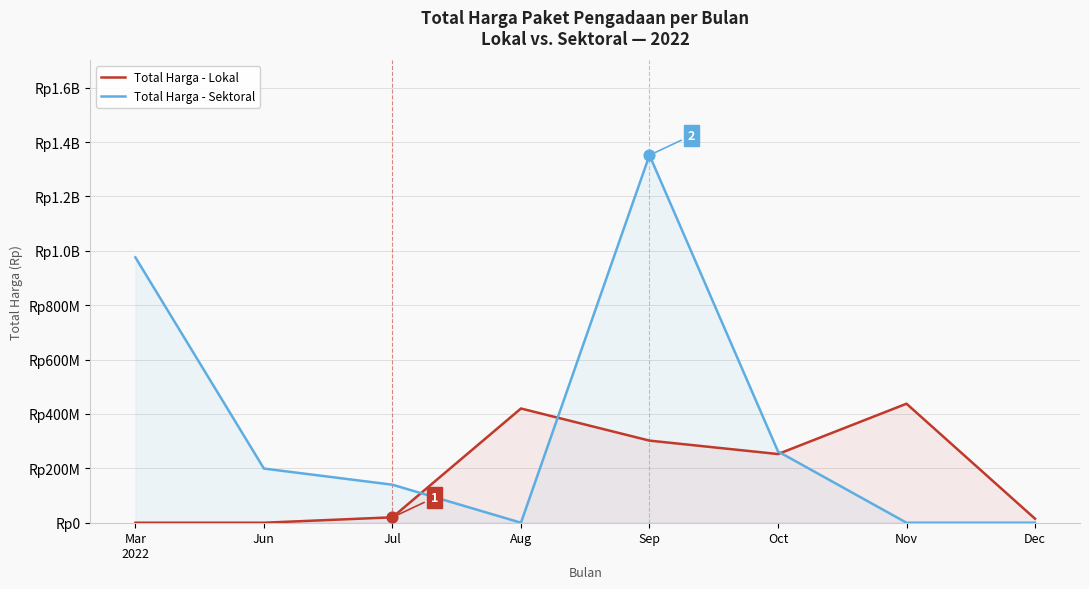

Which series reaches the minimum Y coordinate?

Total Harga - Lokal